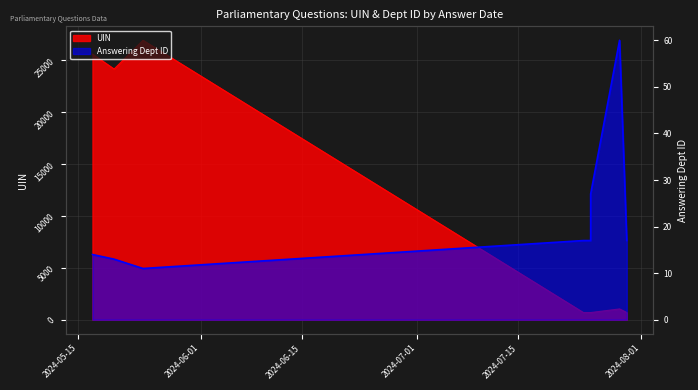

Which label corresponds to the largest value in the chart?

2024-07-30